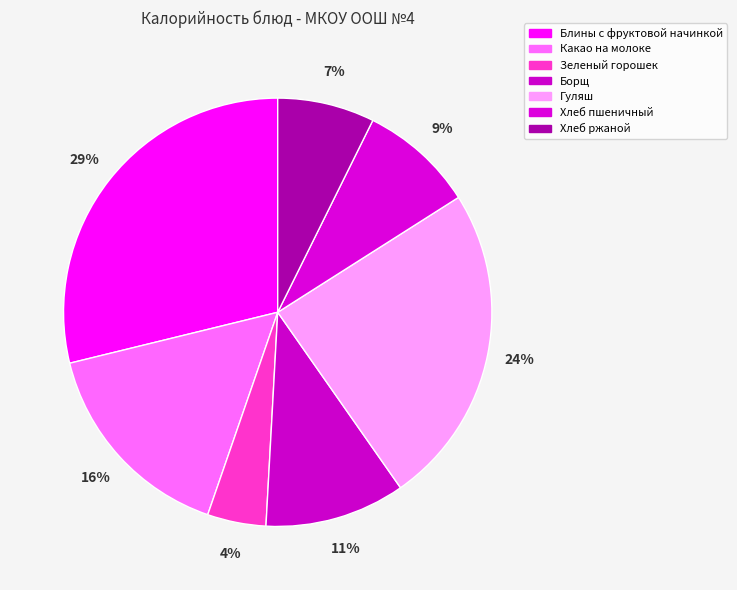

Rank the categories by value from highest to lowest.

Блины с фруктовой начинкой, Гуляш, Какао на молоке, Борщ, Хлеб пшеничный, Хлеб ржаной, Зеленый горошек